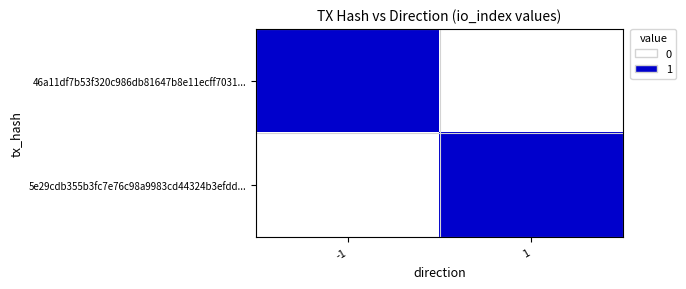

At which category is the sum across all series the highest?

-1